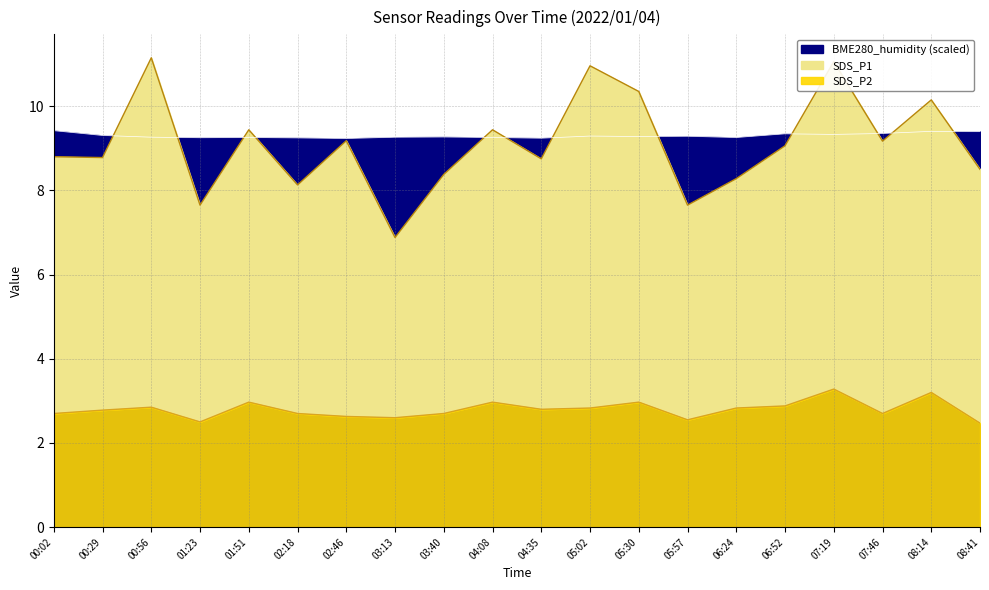

What is the maximum value for BME280_humidity?

9.4